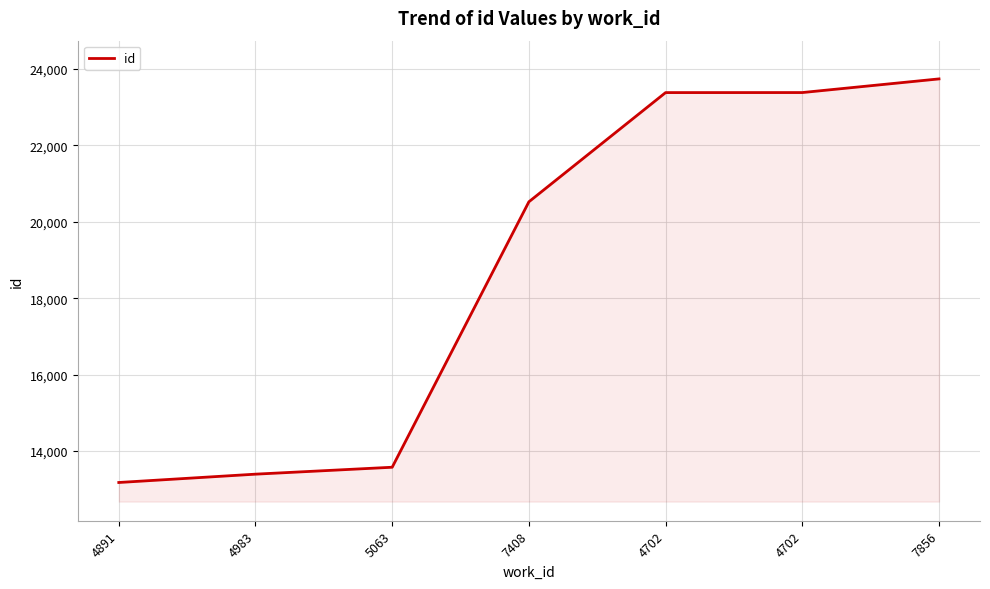

What is the greatest value displayed?

23735